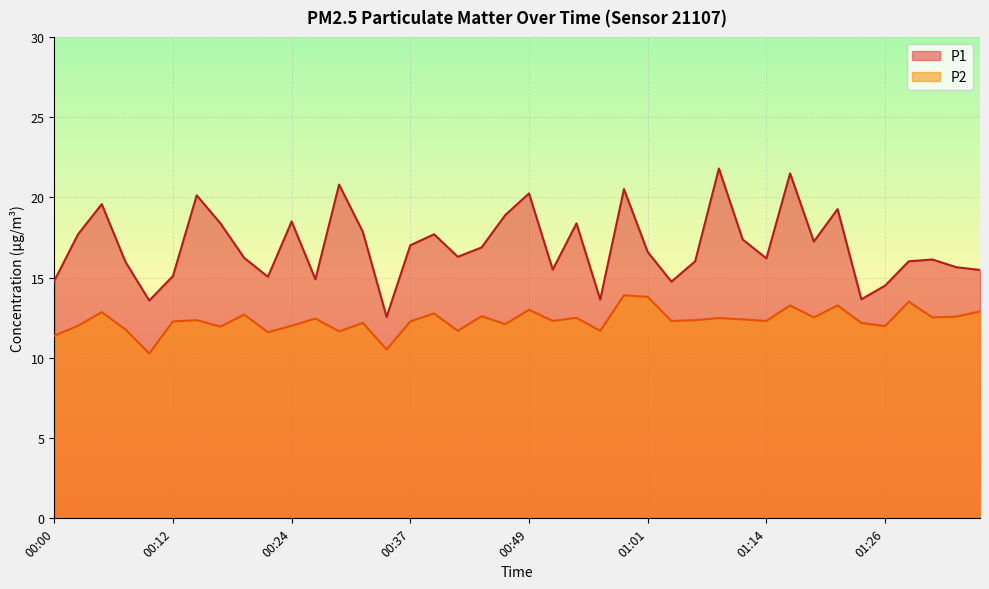

Between 00:32 and 00:34, which series saw the biggest shift?

P1